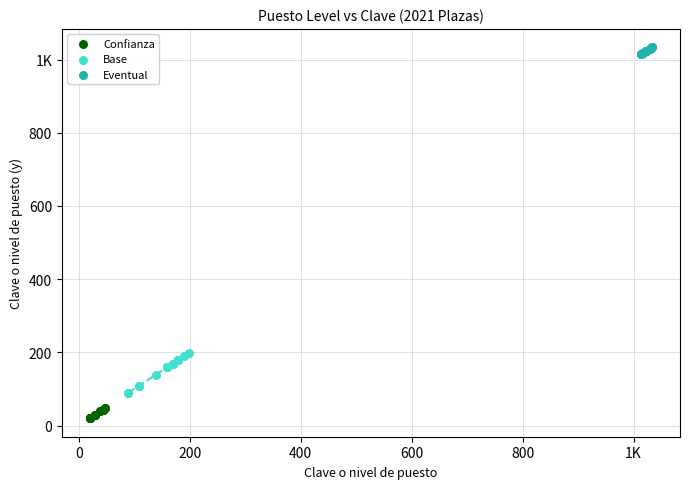

What are all the series names shown in the legend?

Confianza, Base, Eventual